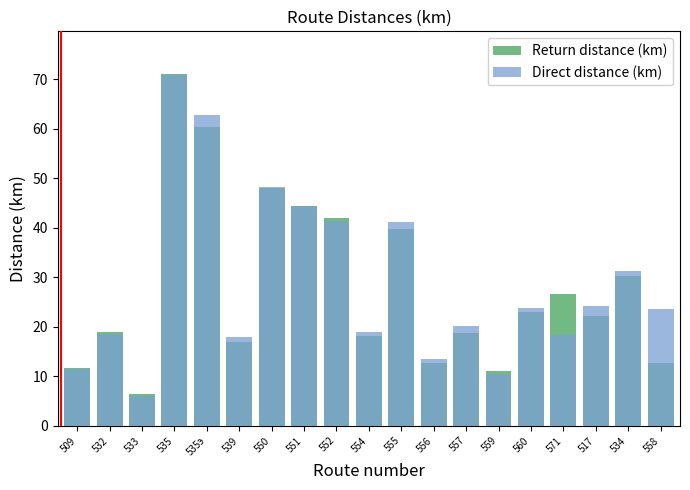

Where does the Direct distance (km) series first go above 23?

535